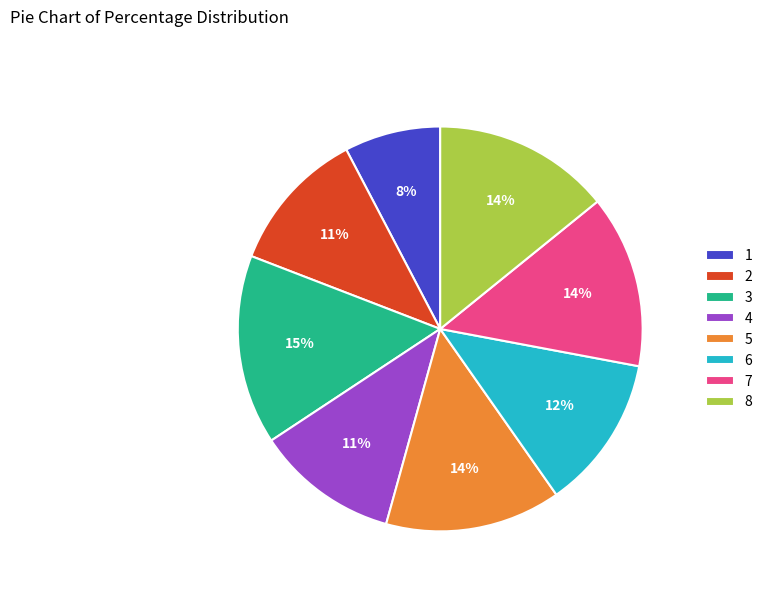

The 8 slice represents 20% of the pie. True or false?

False